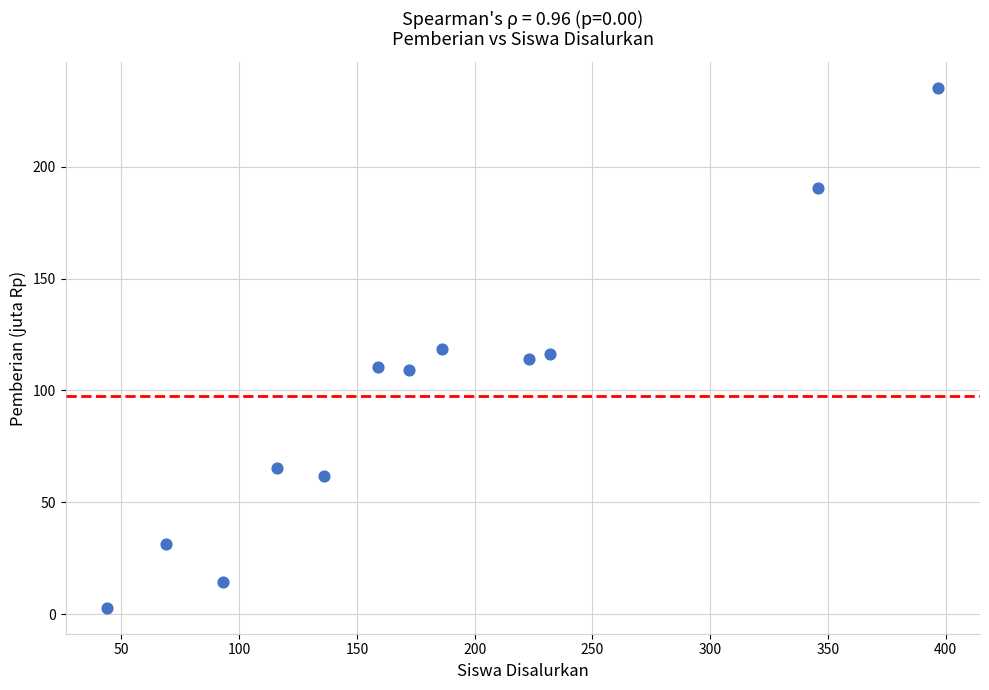

What is the average Y value?

97.5